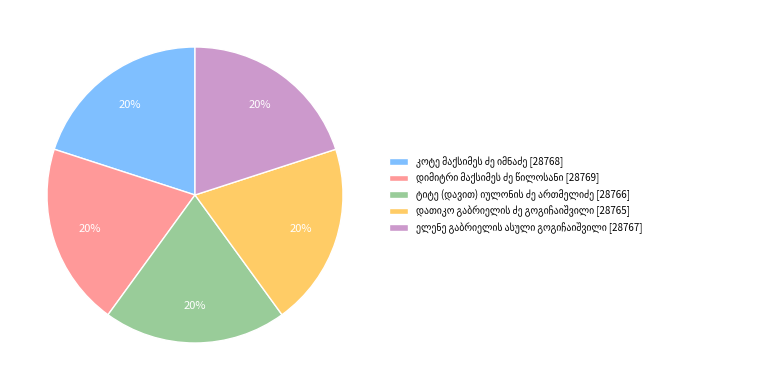

Does any single category account for the majority?

No